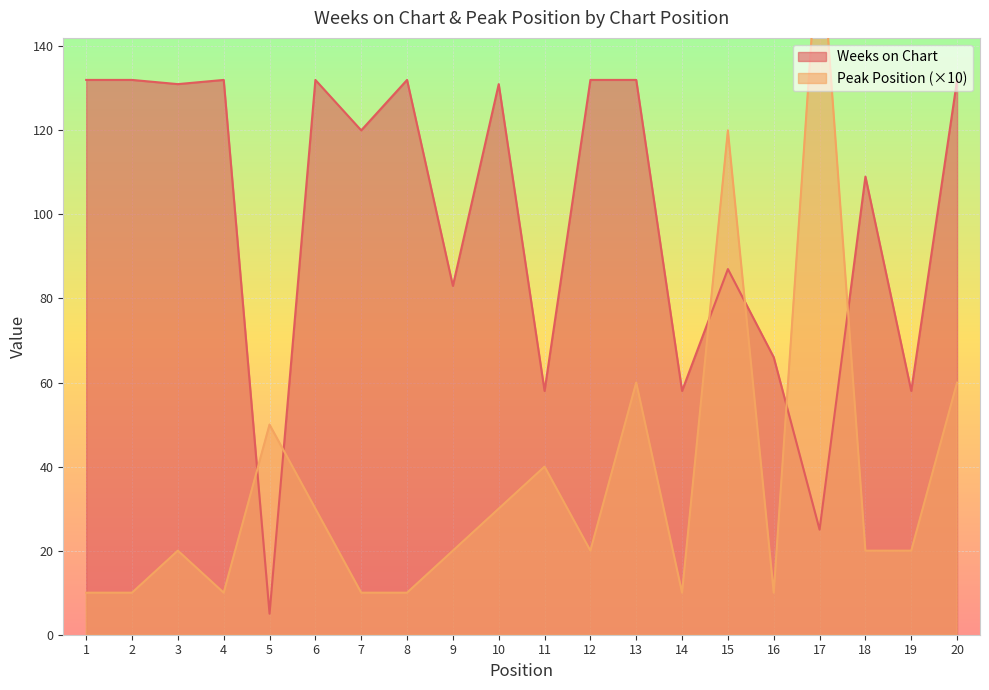

Is it true that Weeks on Chart equals 51 at 7?

False